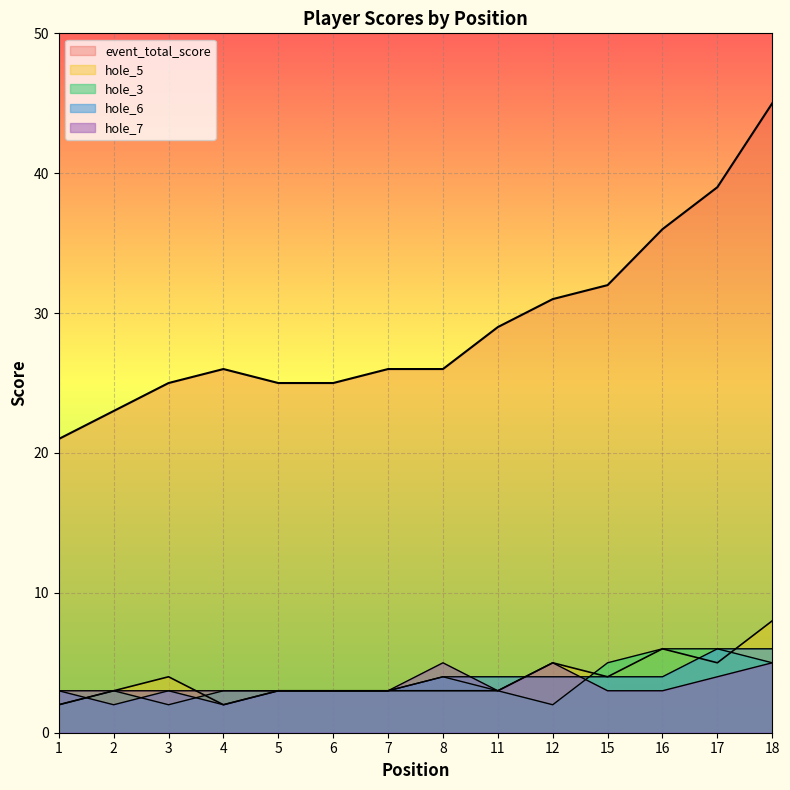

What is the minimum value for hole_7?

3